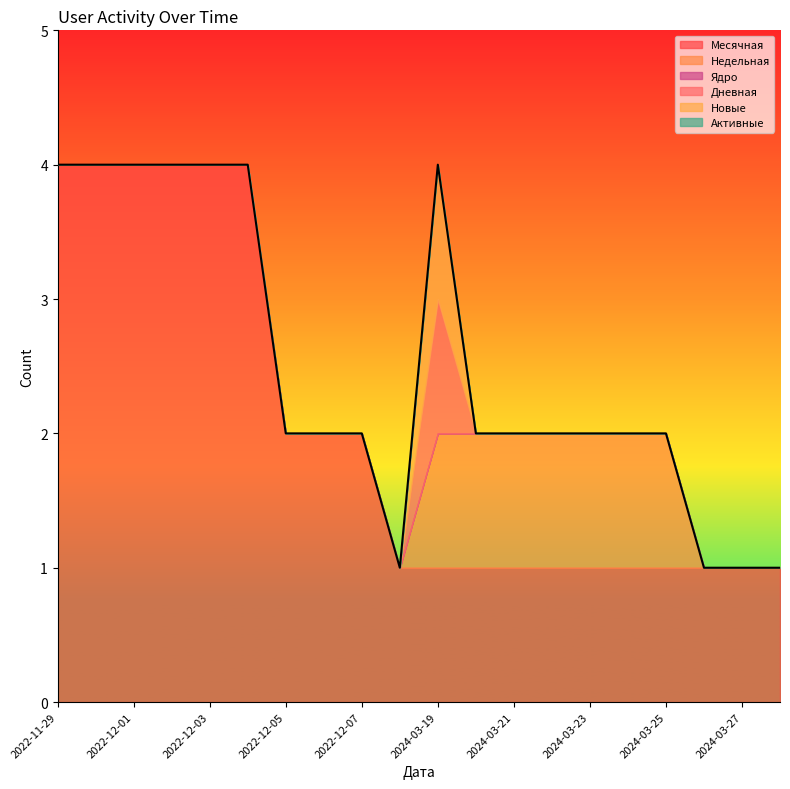

How many Новые values are between 0 and 1?

20